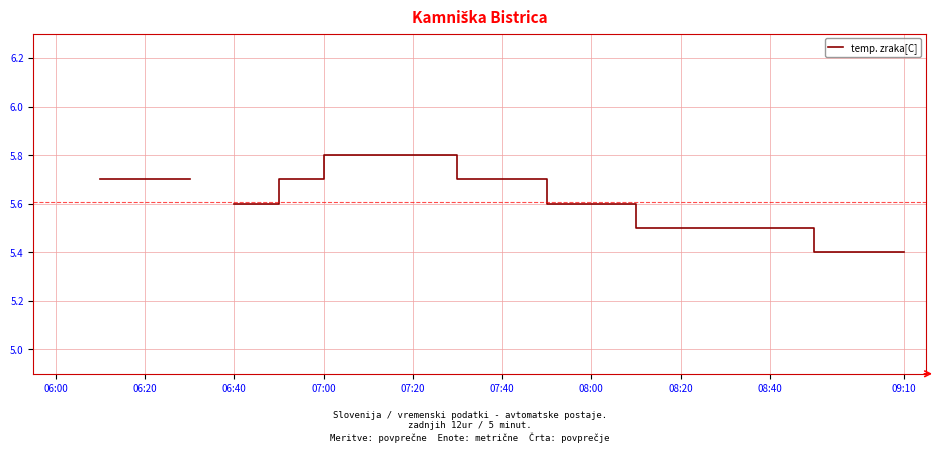

How many distinct data groups are displayed?

1